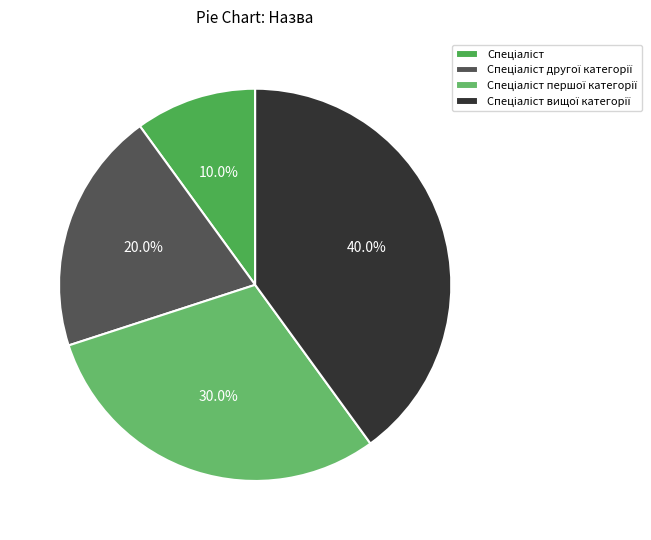

Is there any slice that represents more than half of the pie?

No